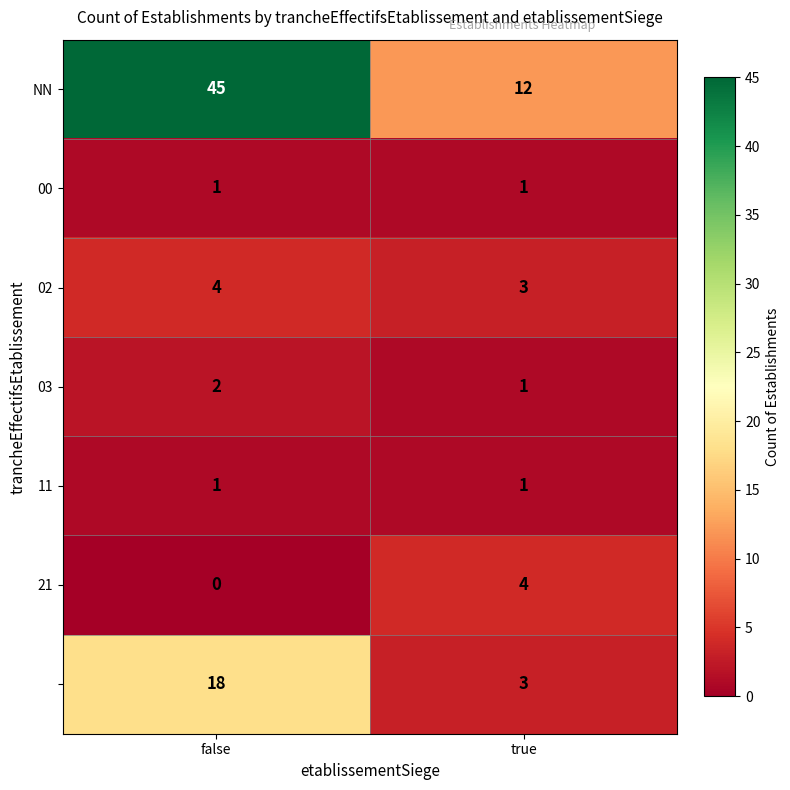

What is the spread (max minus min) of values at true?

11